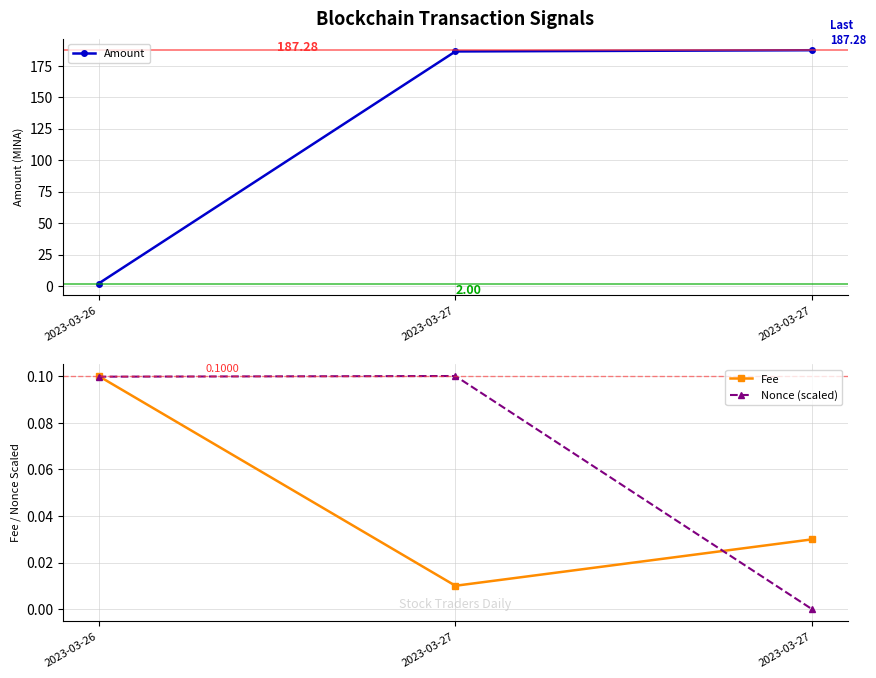

How many distinct data groups are displayed?

3